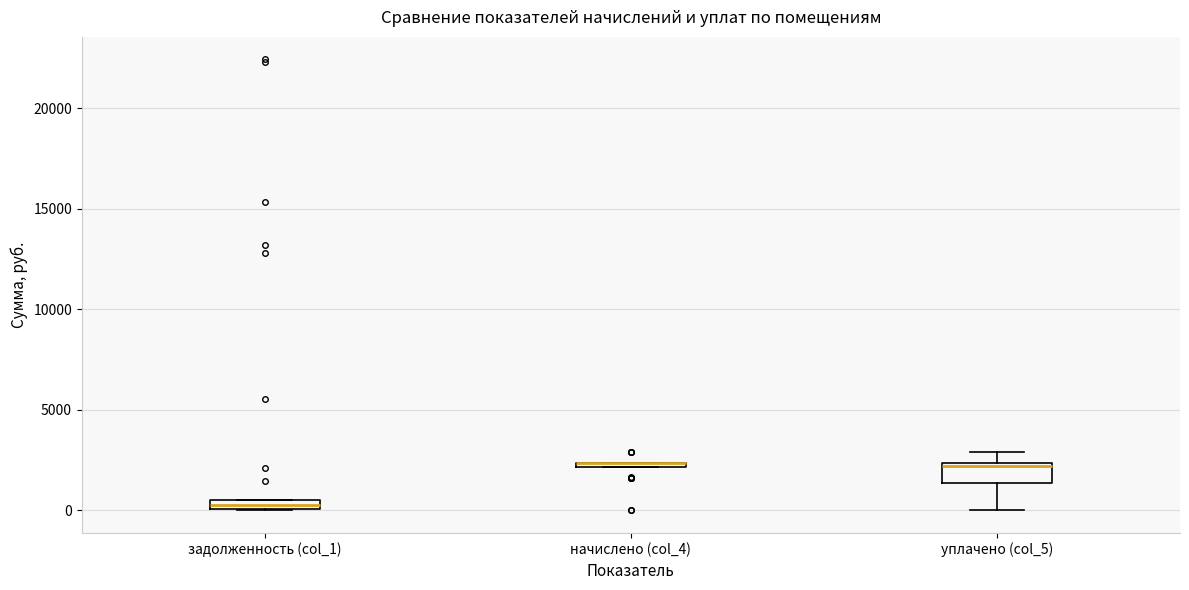

Which box is the tallest, from its lower edge to its upper edge?

уплачено (col_5)